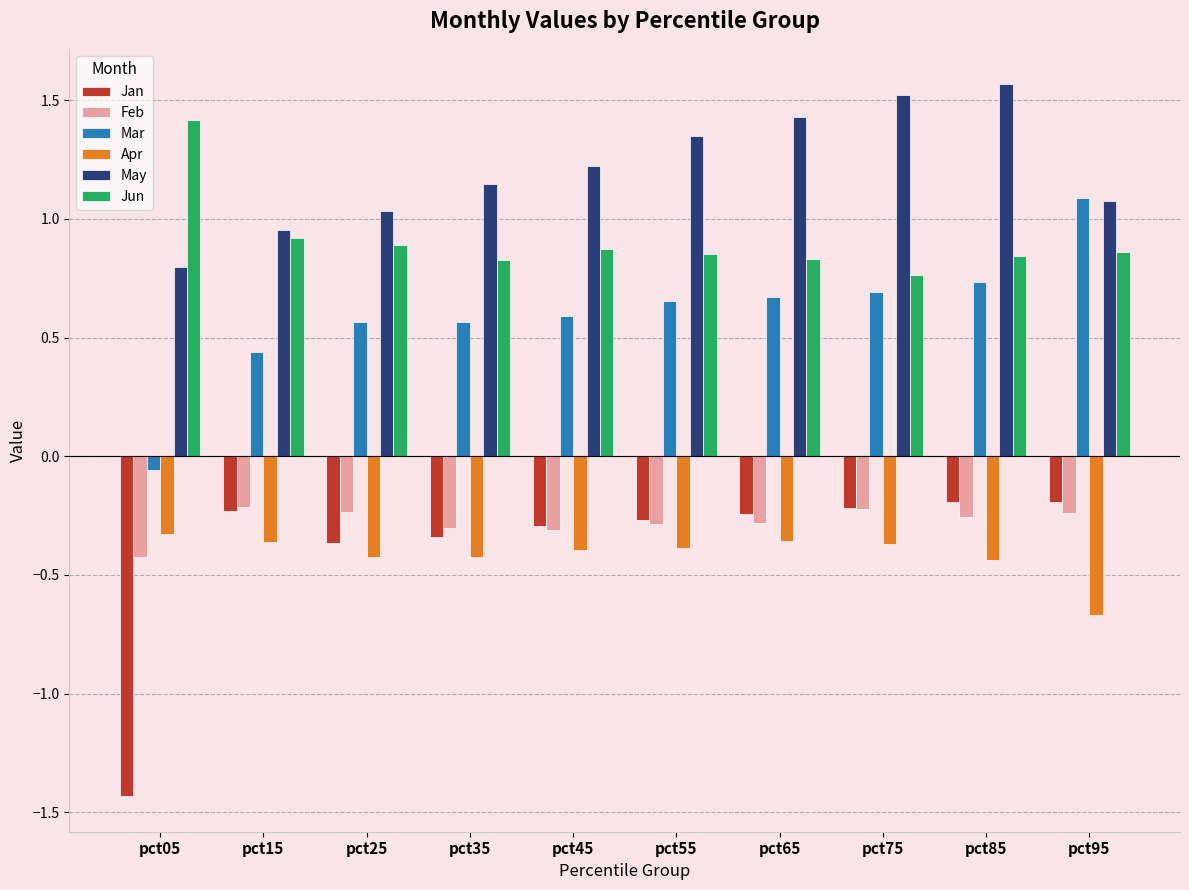

Which category has the highest value in the Jun series?

pct05